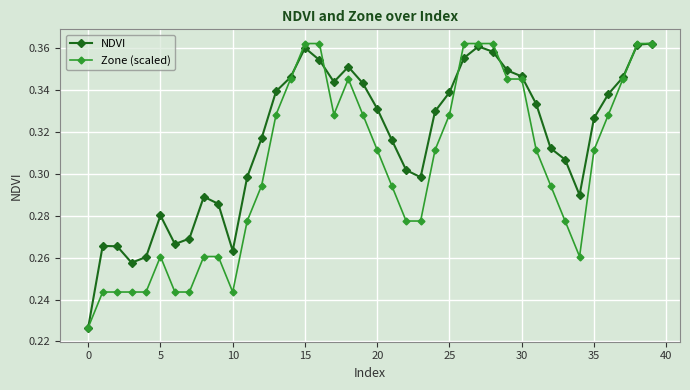

Which series has the largest total across all categories?

NDVI